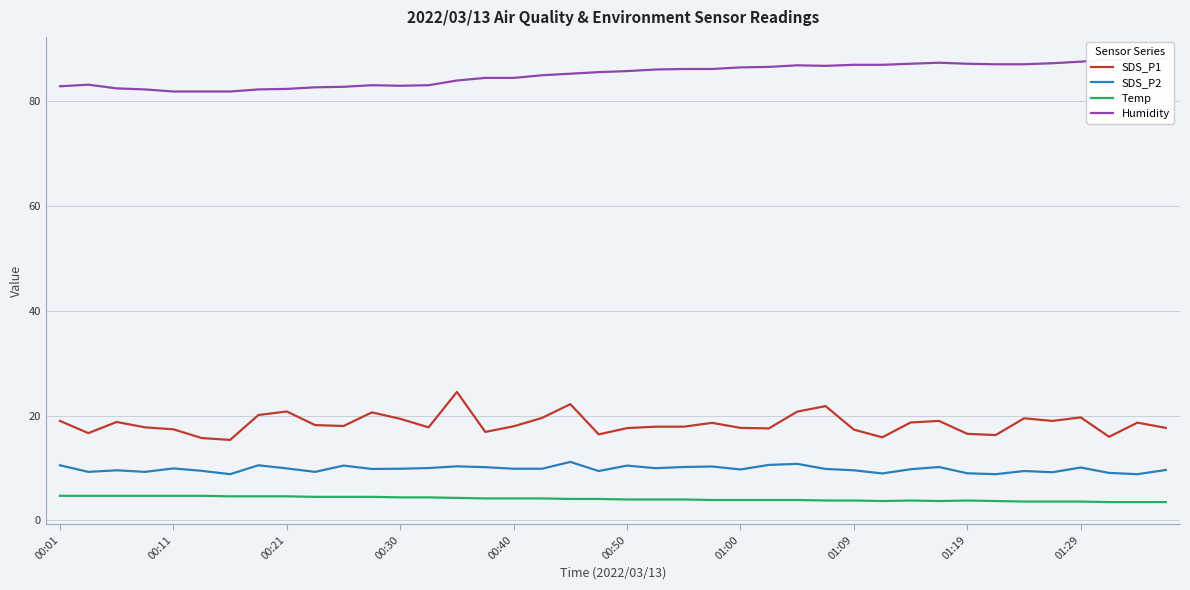

What is the value of the Temp point at the 38th from the left?

3.5